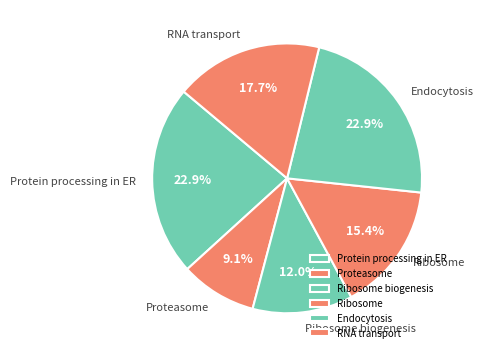

Combined, what portion of the pie is Ribosome biogenesis and RNA transport?

29.7%